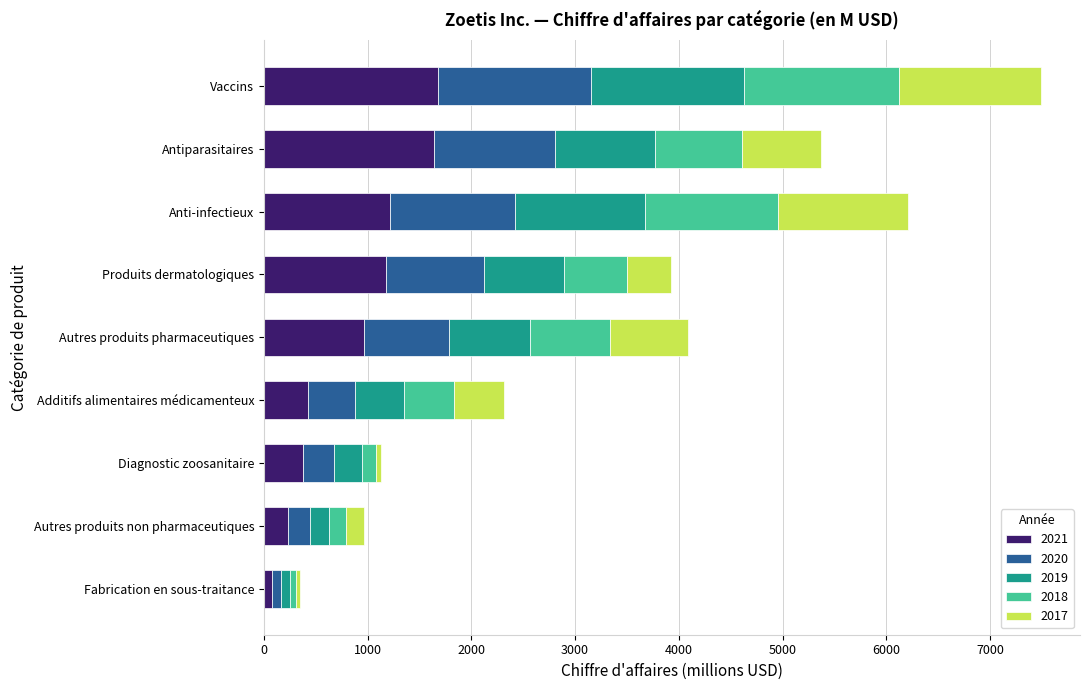

The value of 2021 at Vaccins is 1673. True or false?

True